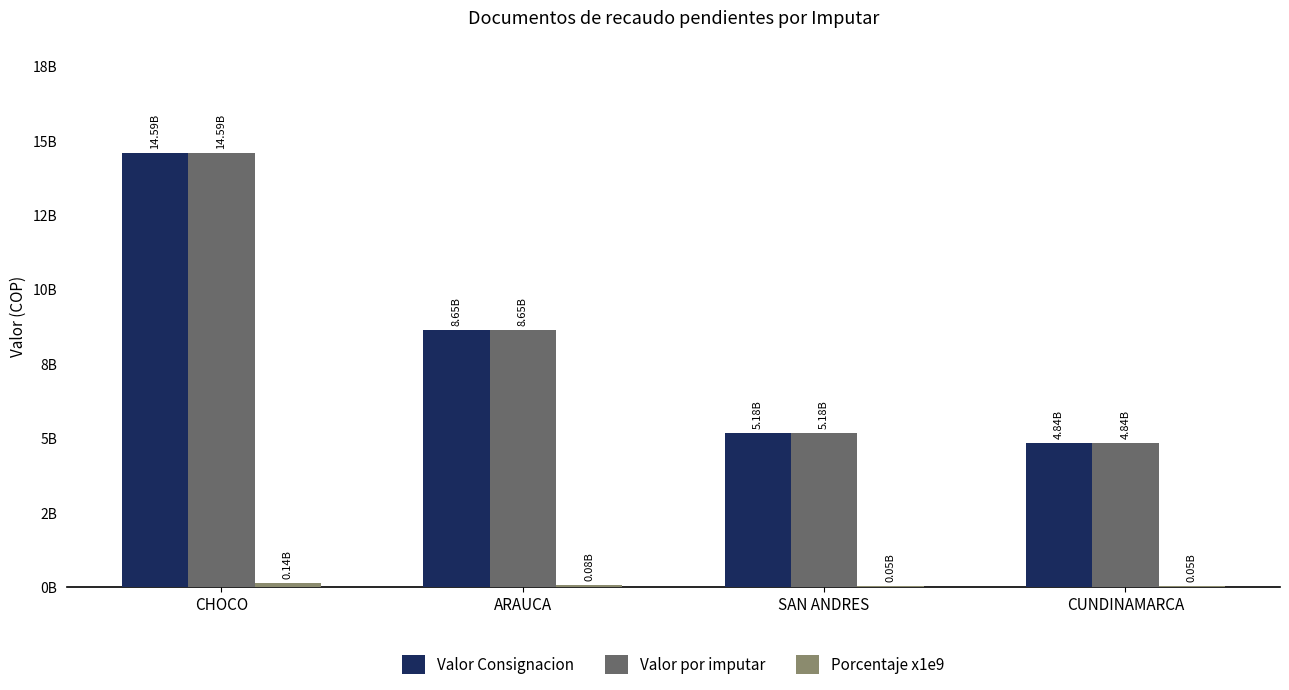

Which category has the highest value in the Valor por imputar series?

CHOCO